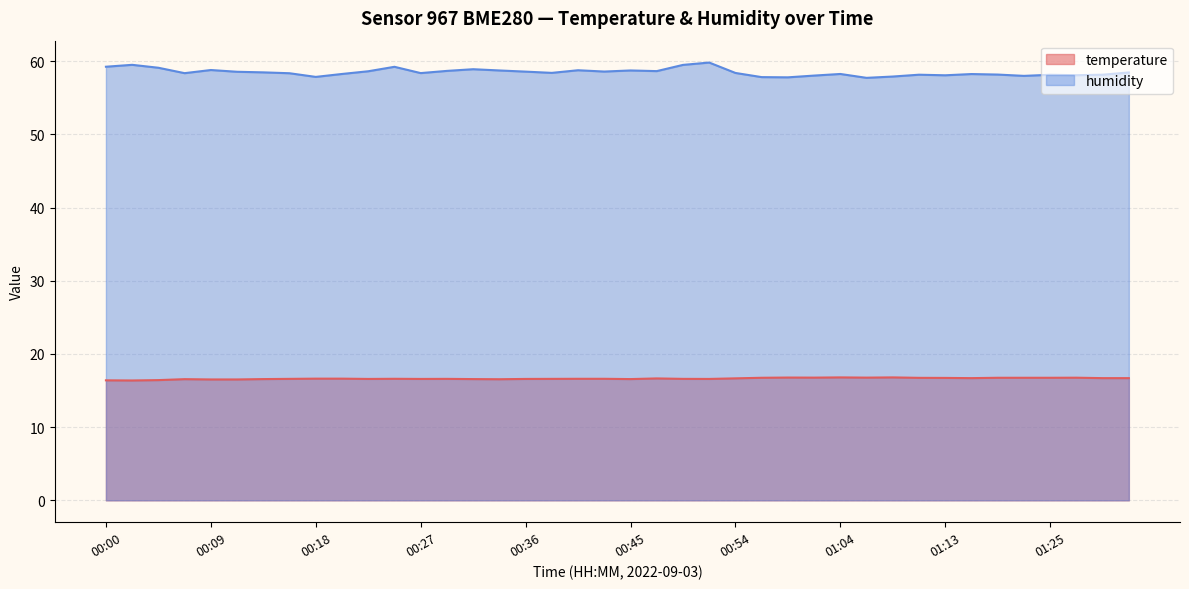

List the labels in order of temperature value, smallest first.

00:02, 00:00, 00:04, 00:09, 00:11, 00:34, 00:07, 00:14, 00:31, 00:45, 00:22, 00:27, 00:36, 00:52, 00:16, 00:29, 00:38, 00:50, 00:25, 00:40, 00:43, 00:18, 00:20, 00:47, 00:54, 01:16, 01:30, 01:32, 01:13, 01:11, 00:57, 01:18, 01:20, 01:25, 01:28, 01:01, 01:06, 00:59, 01:04, 01:09